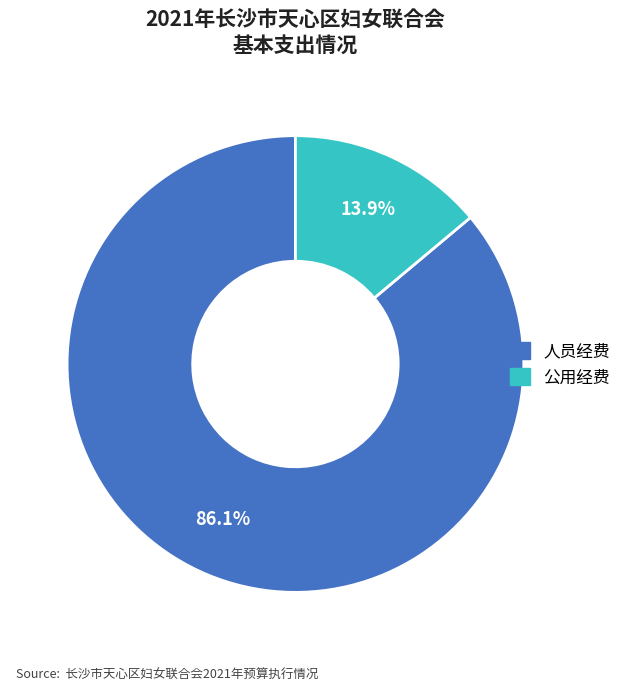

To the nearest percent, what percentage of the pie is 公用经费?

14%